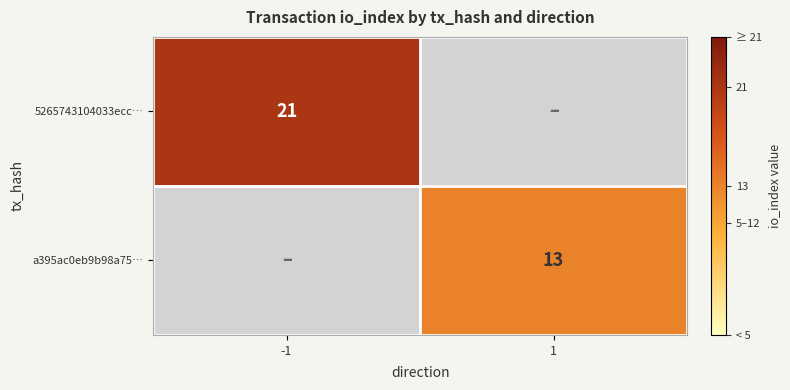

The value of 5265743104033ecc… at -1 is 33. True or false?

False